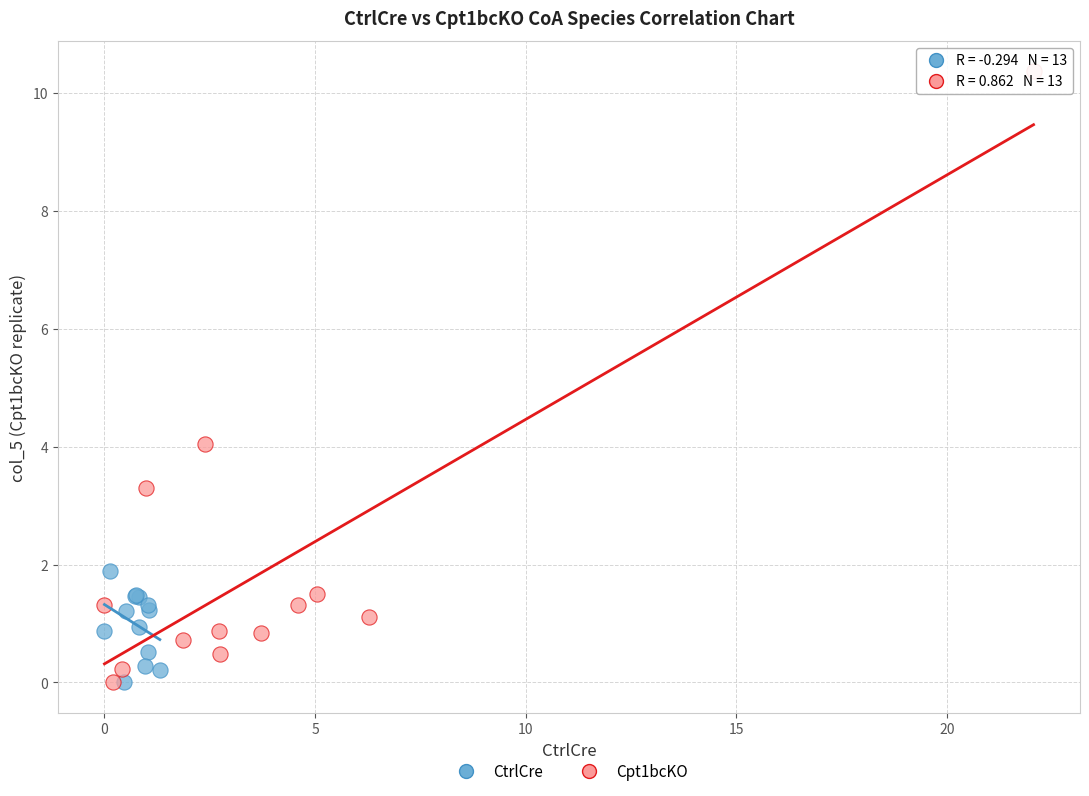

Which series contains the highest Y value?

Cpt1bcKO